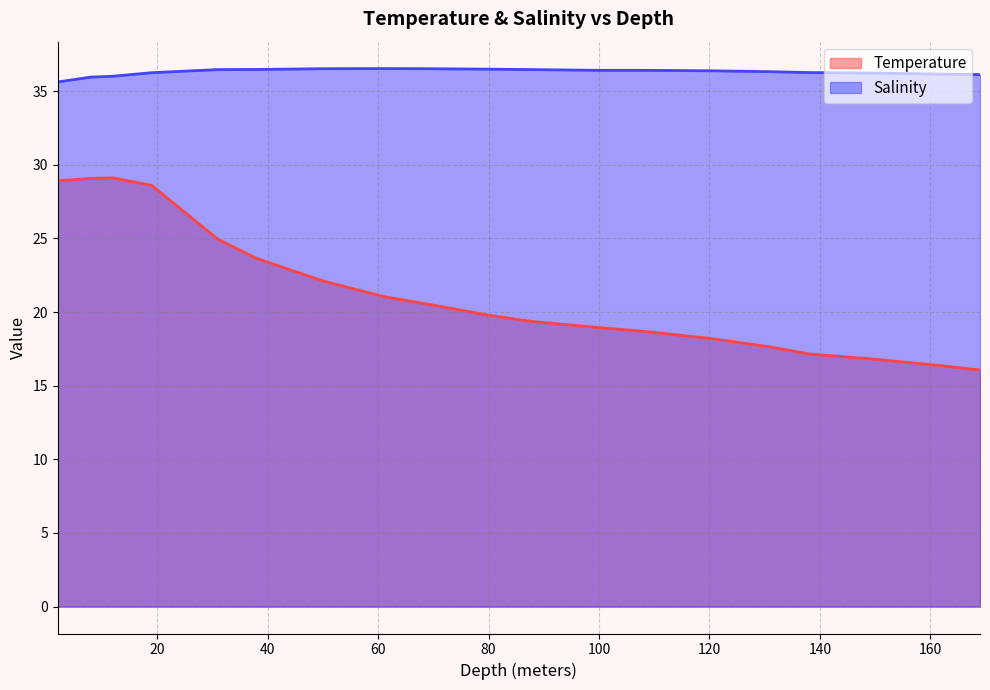

What is the difference between the Salinity values at 108.0 and 8.0?

0.5